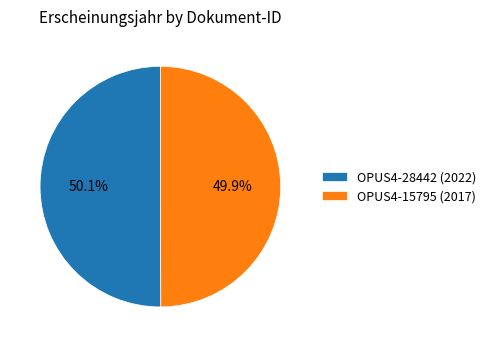

Is there any slice that represents more than half of the pie?

Yes